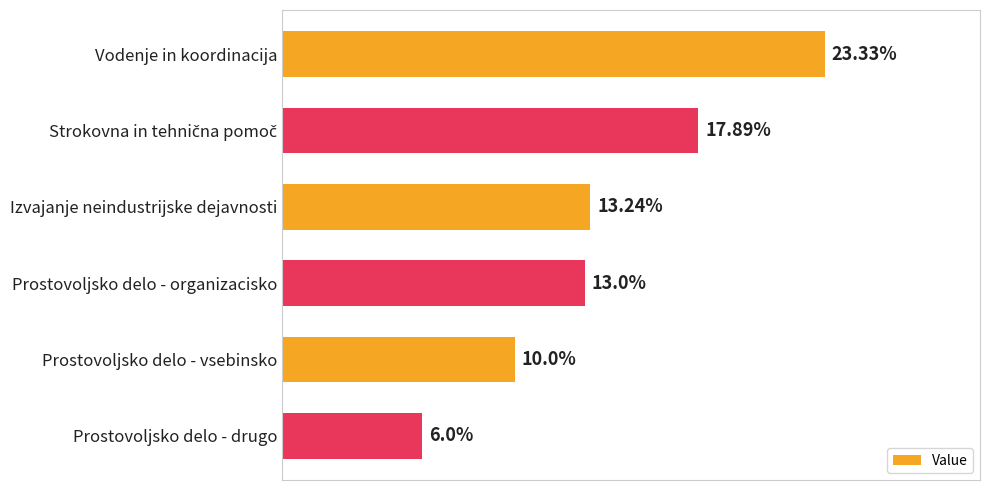

Does the chart contain any negative values?

No